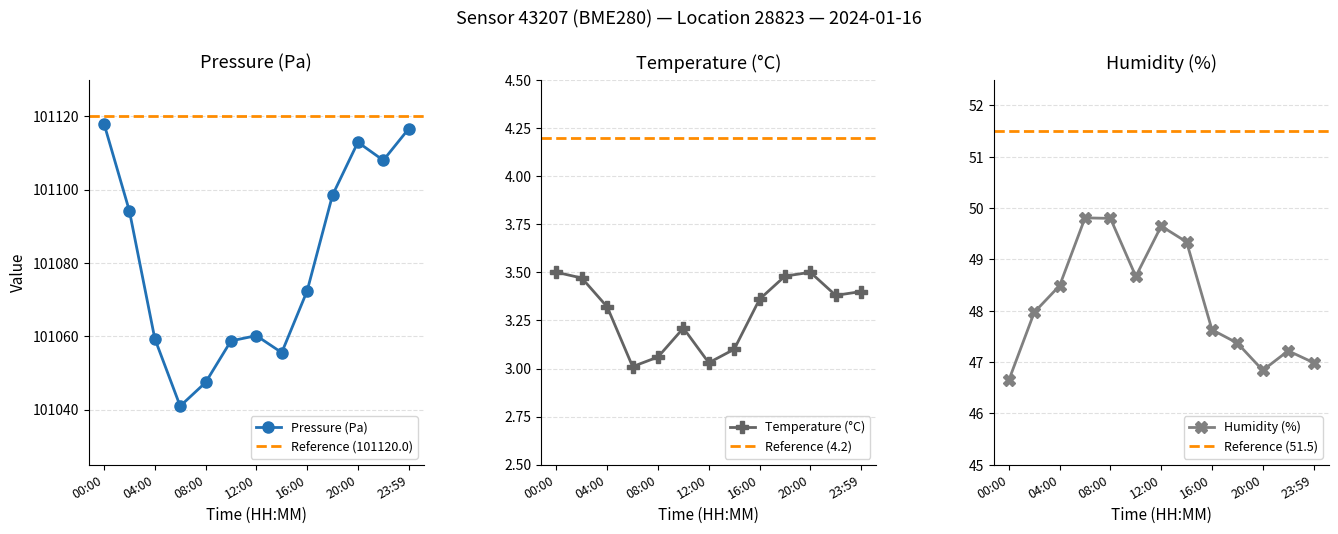

True or false: humidity and pressure cross at least once.

False